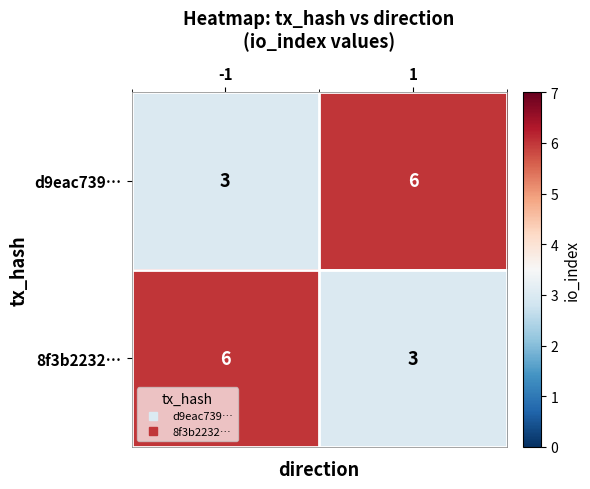

What is the greatest value displayed?

6